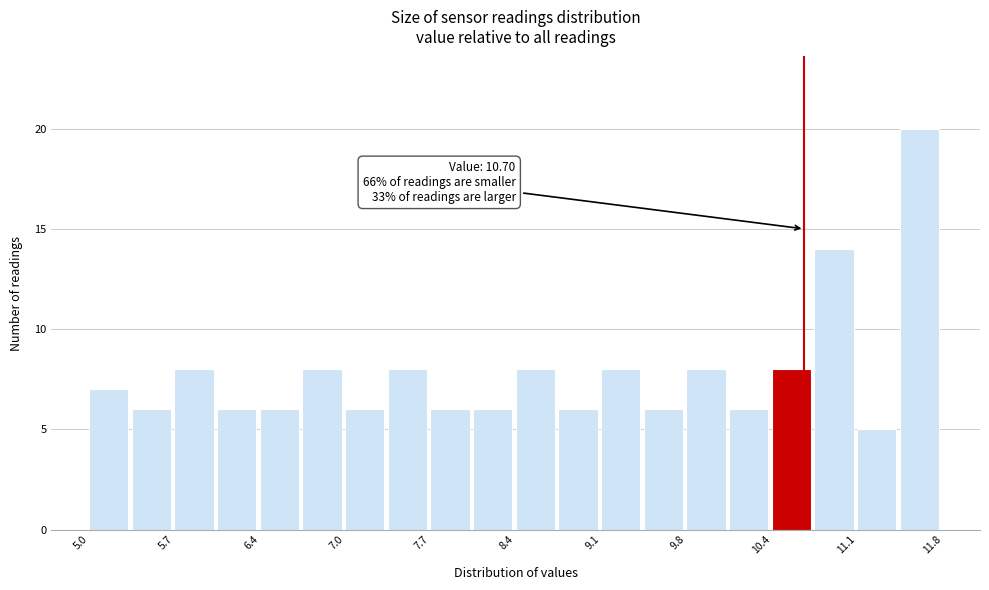

Around what value on the x-axis is the tallest bar? Give the approximate position of its centre, as read against the axis.

11.6